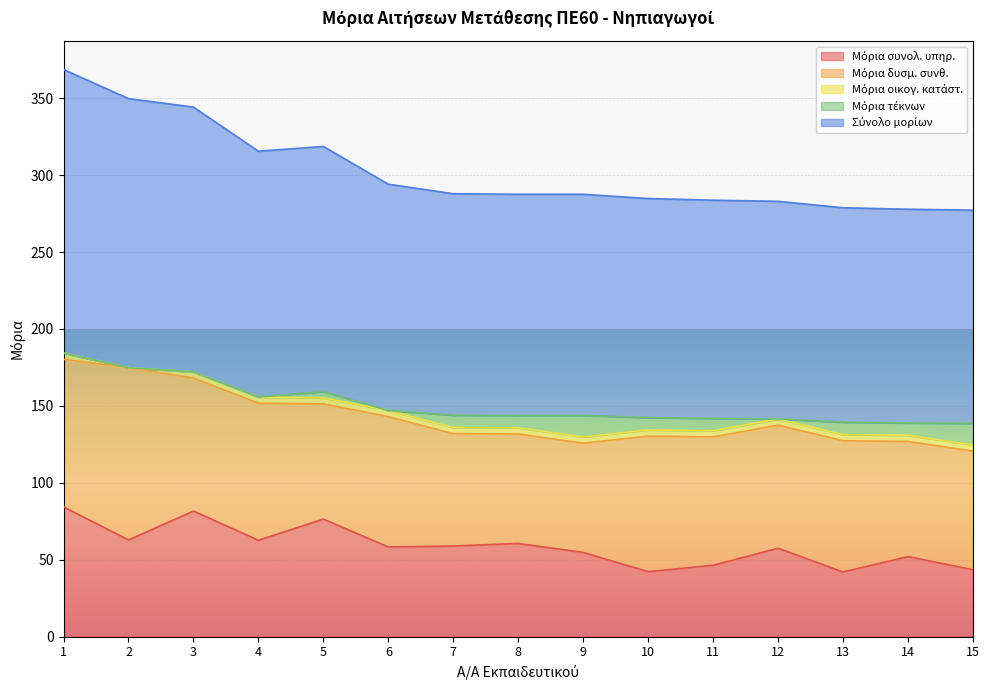

What is the maximum value for Μόρια οικογ. κατάστ.?

4.0